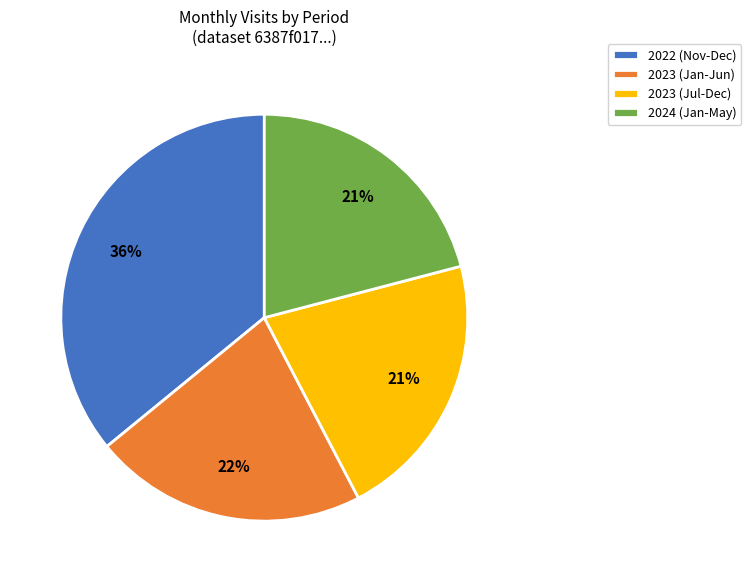

To the nearest percent, what is the average slice percentage?

25%